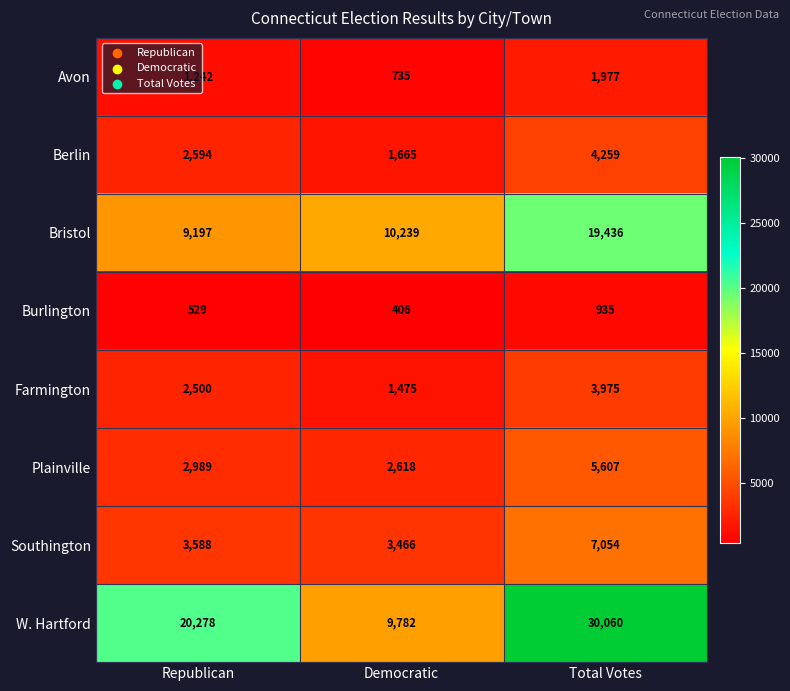

Which category has the lowest value across all series?

Democratic